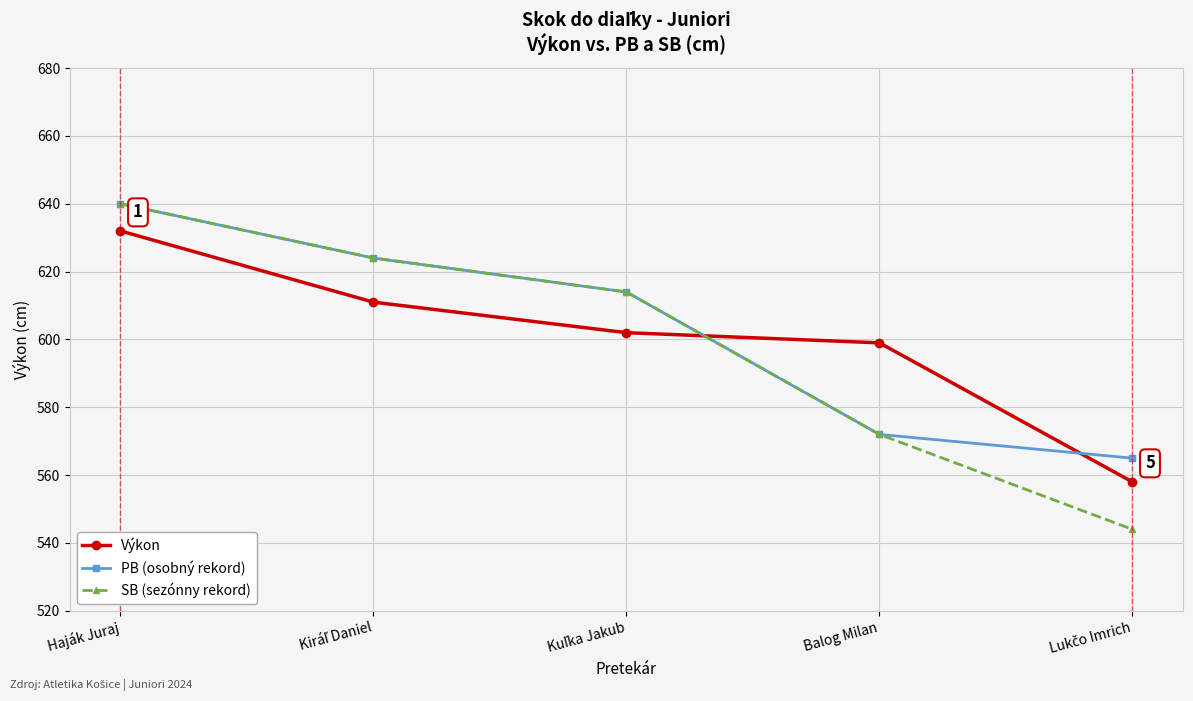

What is the value of the SB (sezónny rekord) point at the 4th from the left?

572